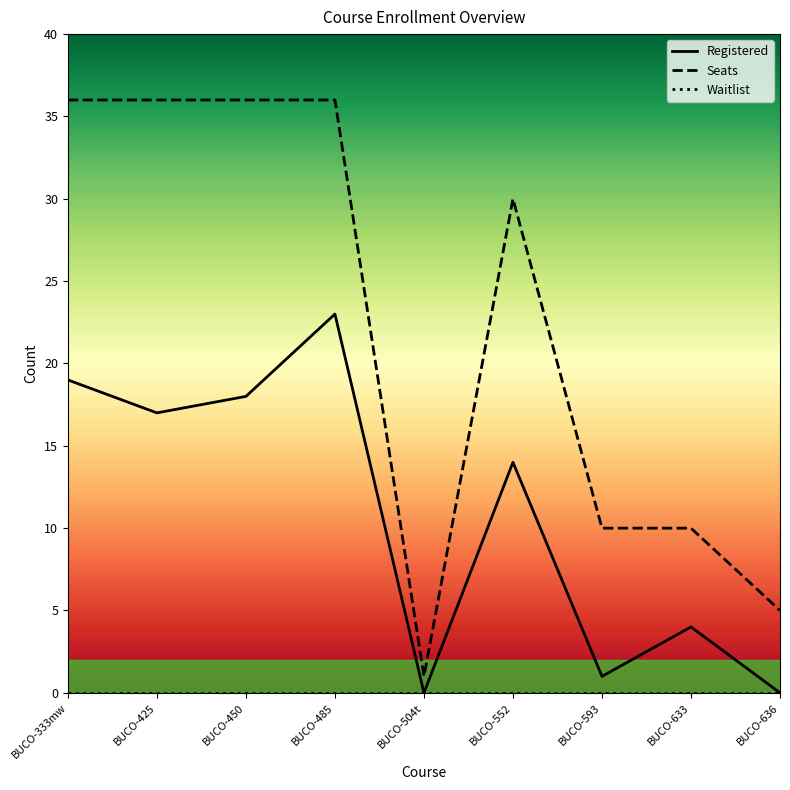

The value of Registered at BUCO-450 is 31. True or false?

False